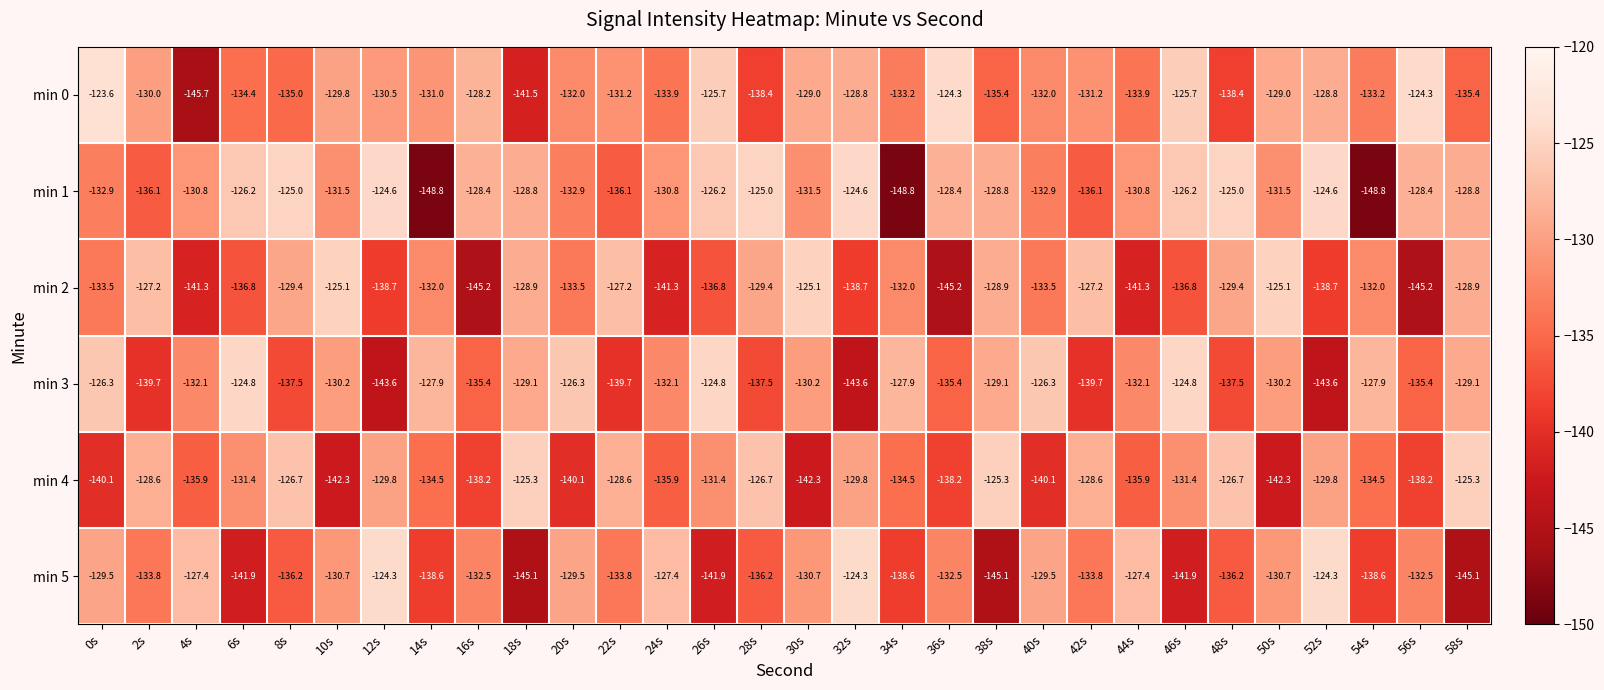

Which series changed the most between 18s and 30s?

min 4